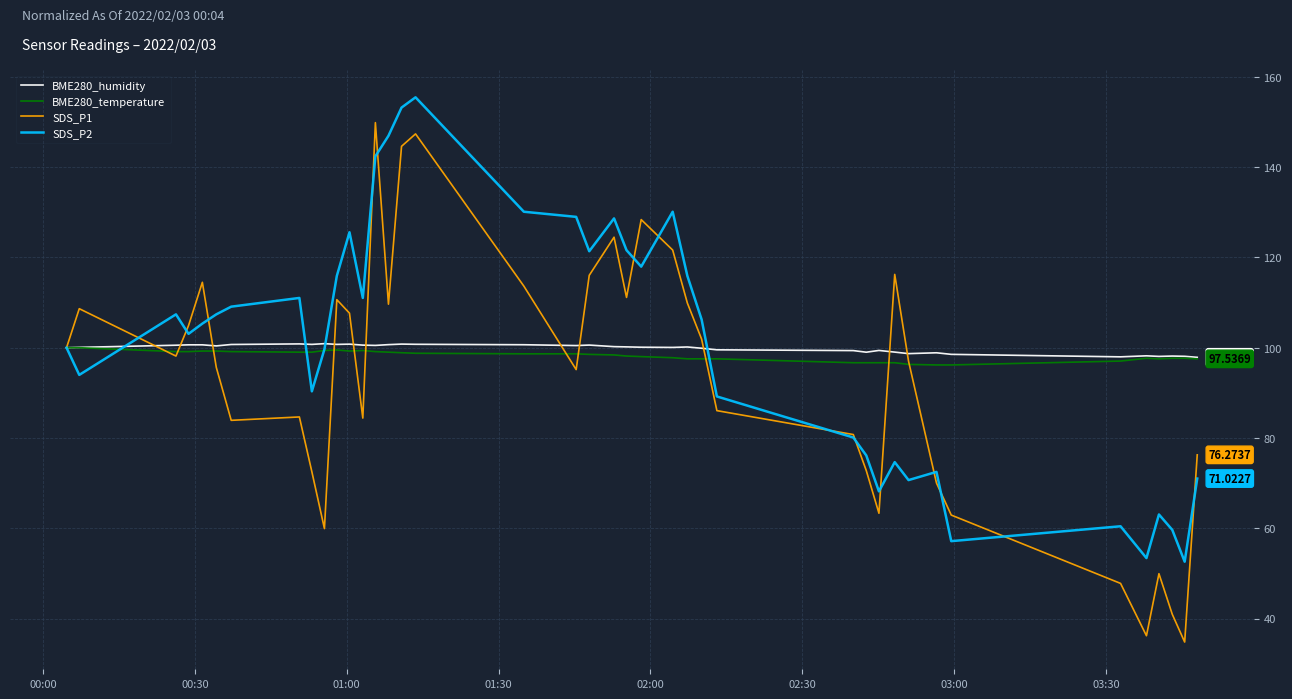

How many lines are shown in the chart?

4